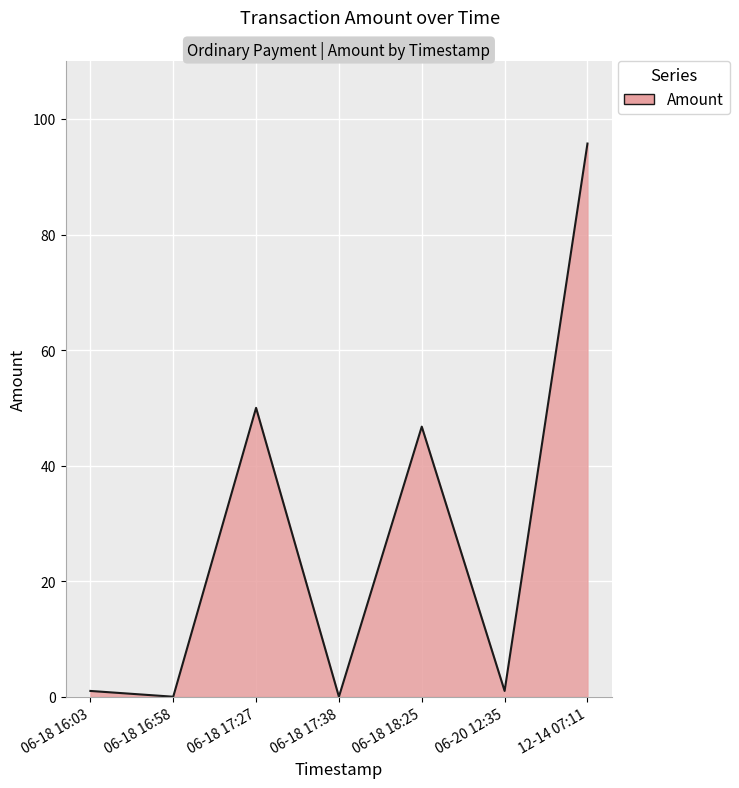

At which category does the chart reach its peak across all series?

12-14 07:11